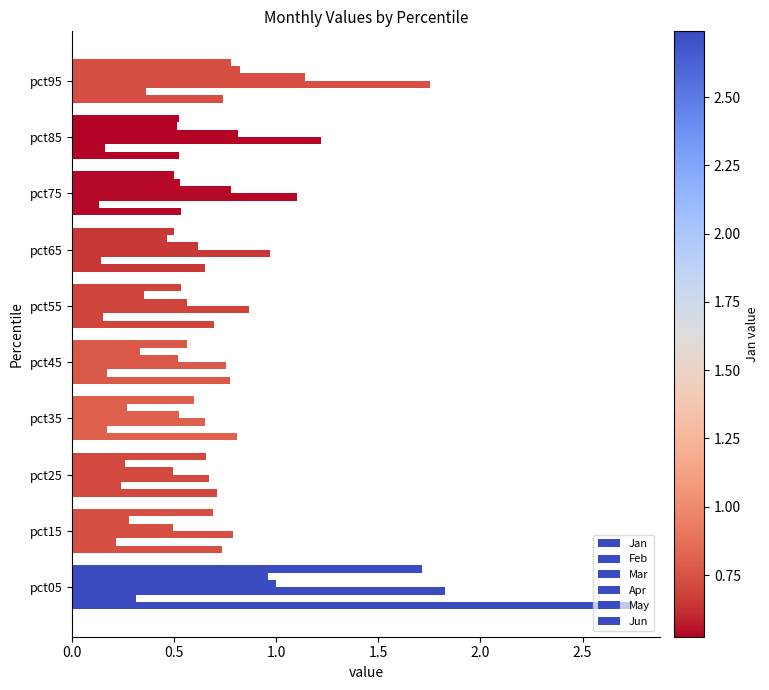

Which series has the largest total across all categories?

Mar